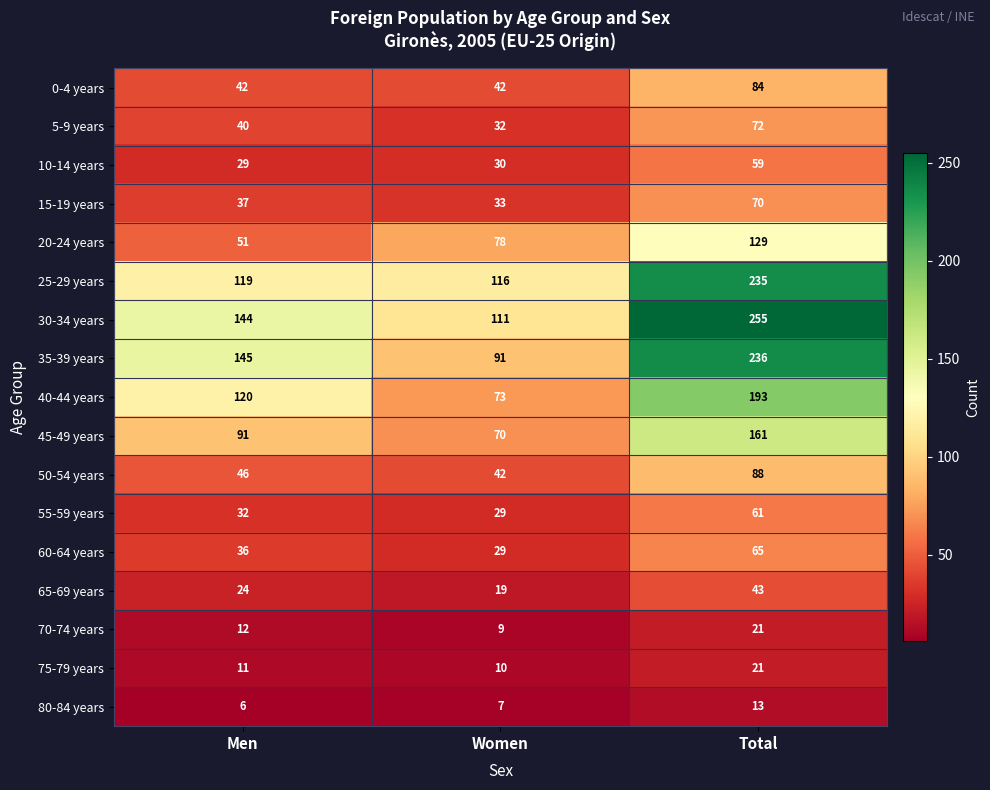

Count the number of data series in this chart.

17